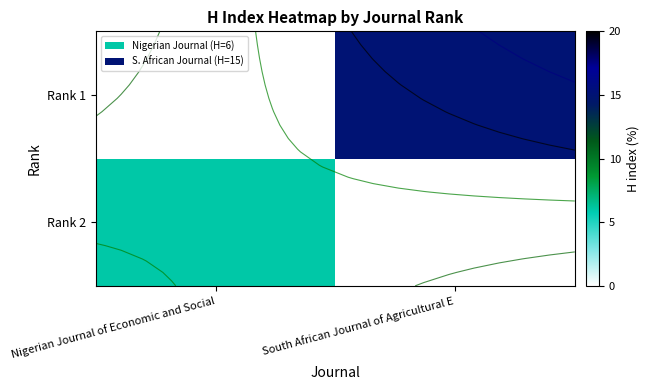

At how many categories does at least one series exceed 9?

1